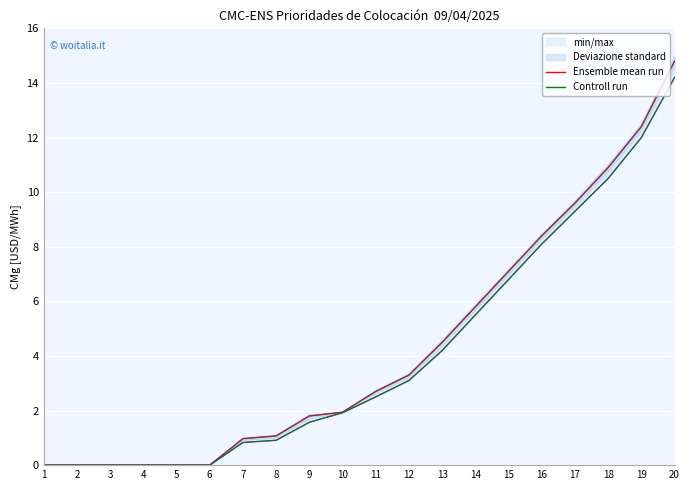

Where does the Controll run series first go above 2?

11